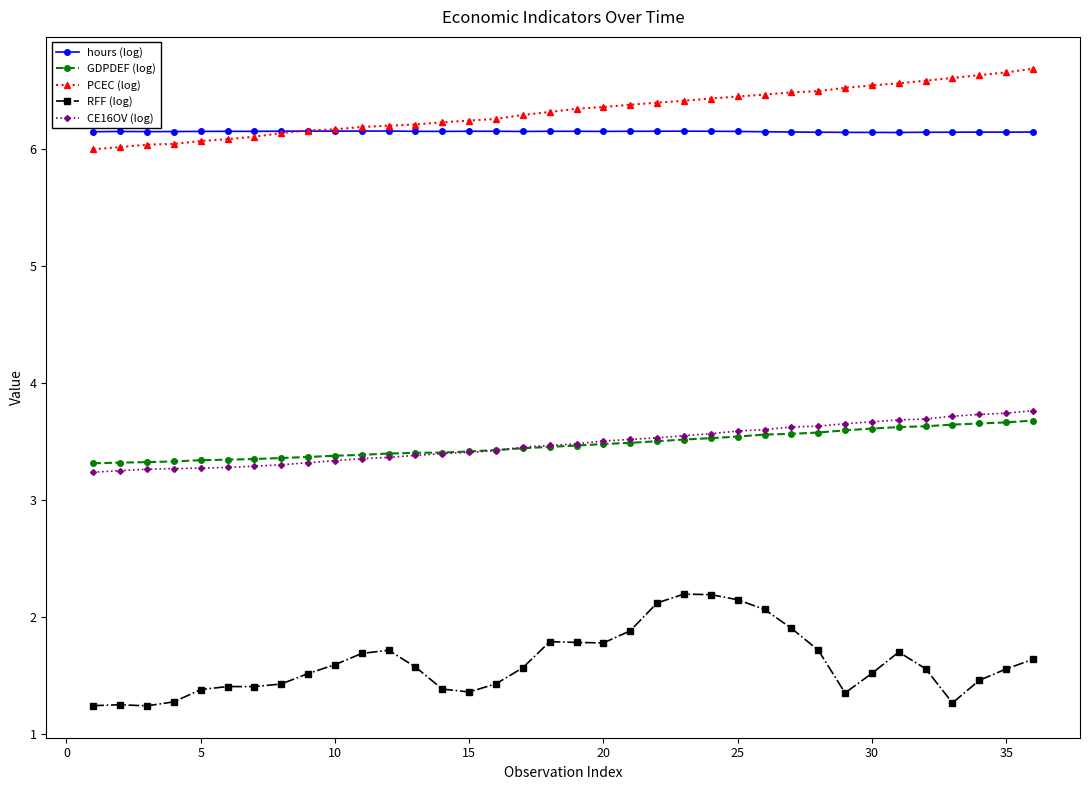

How many series are shown in this chart?

5